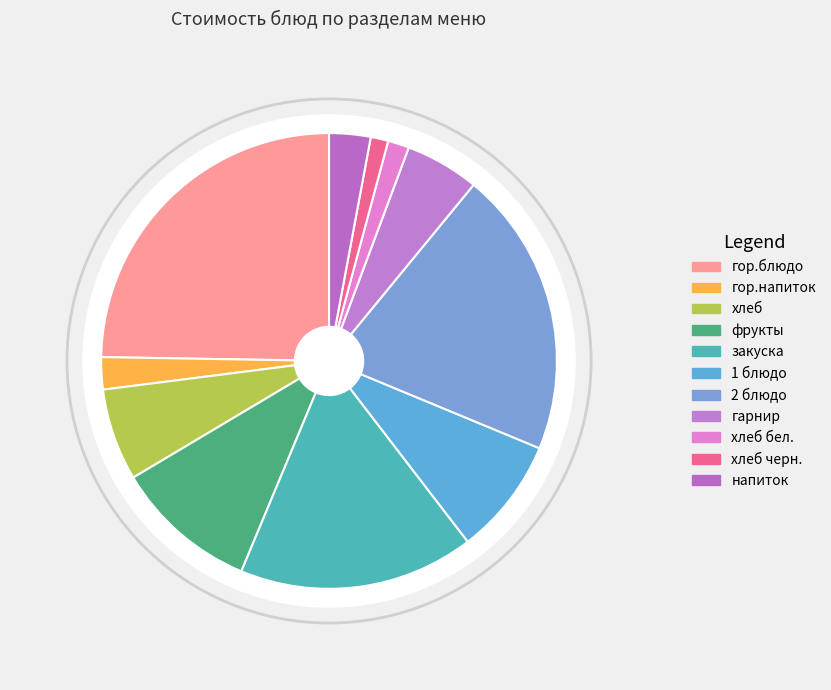

To the nearest percent, what is the difference between the largest and smallest slice percentages?

23%